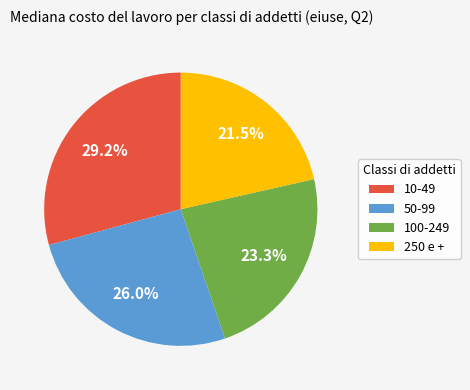

Is it true that 250 e + is 36% of the pie?

False